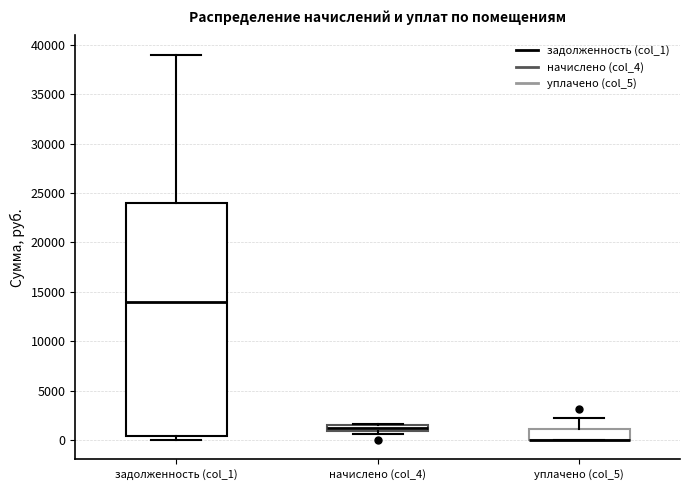

Where does the upper whisker of the box for уплачено (col_5) end on the y-axis? The values are not printed on the chart, so give them approximately, as read against the axis.

2000